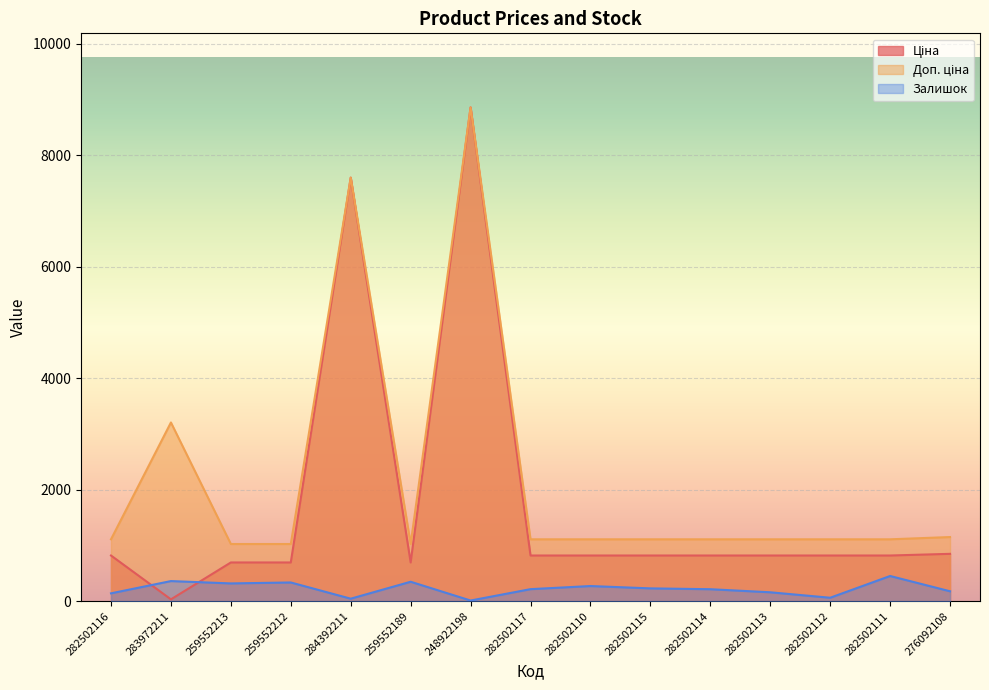

Rank the series by their maximum value, from lowest to highest.

Залишок, Ціна, Доп. ціна